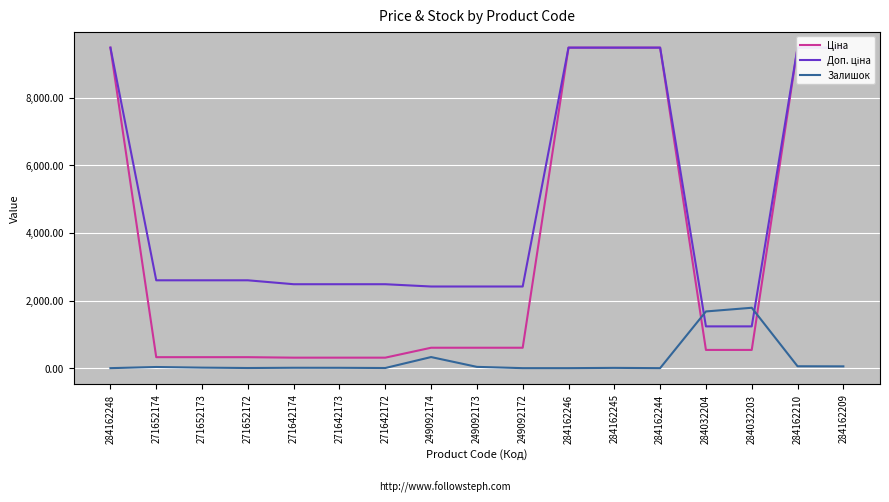

Reading left to right, what are all the values shown in this chart?

Ціна: 9480.1	324.8	324.8	324.8	310.3	310.3	310.3	603.7	603.7	603.7	9480.1	9480.1	9480.1	539.0	539.0	9480.1	9480.1
Доп. ціна: 9480.1	2598.3	2598.3	2598.3	2482.4	2482.4	2482.4	2414.8	2414.8	2414.8	9480.1	9480.1	9480.1	1235.4	1235.4	9480.1	9480.1
Залишок: 0.0	34.0	15.0	4.0	11.0	10.0	4.0	328.0	38.0	0.0	0.0	8.0	0.0	1677.0	1786.0	56.0	53.0